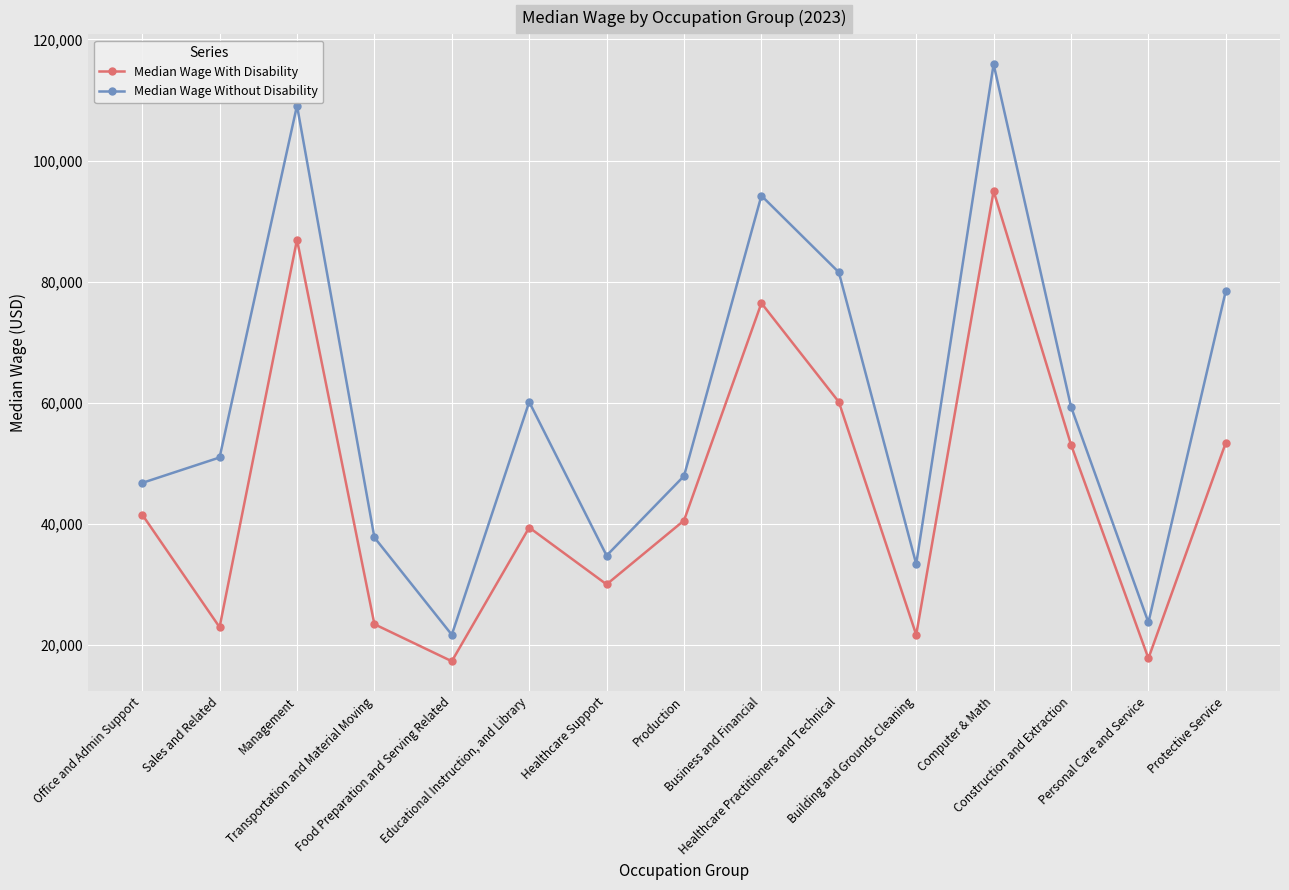

True or false: Median Wage Without Disability and Median Wage With Disability intersect in this chart.

False